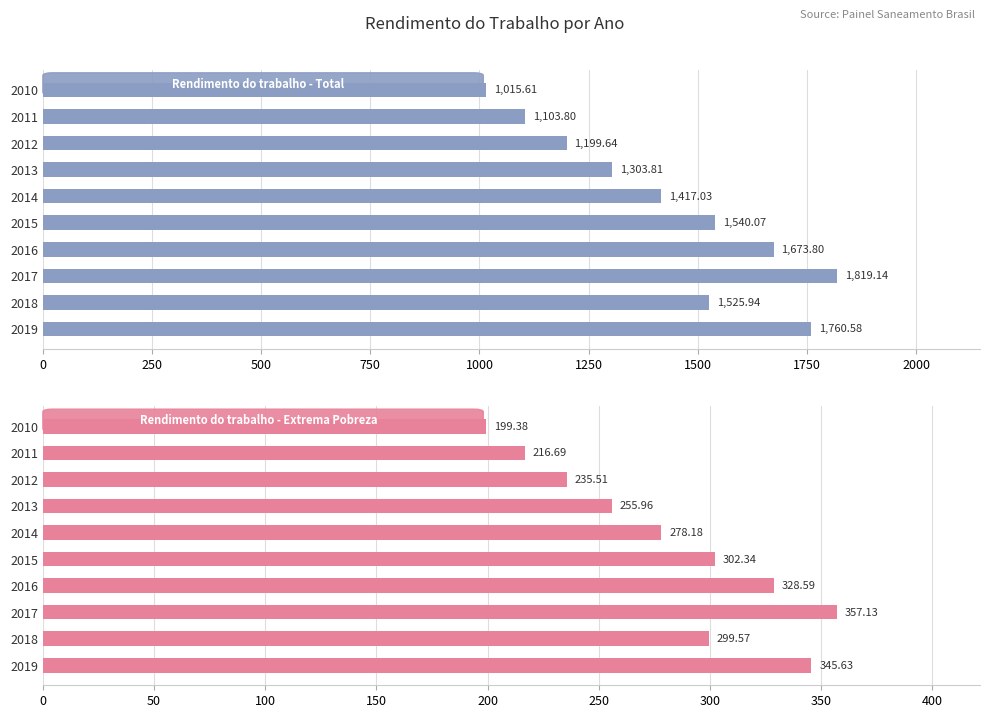

Which series has the largest total across all categories?

Rendimento do trabalho - Total